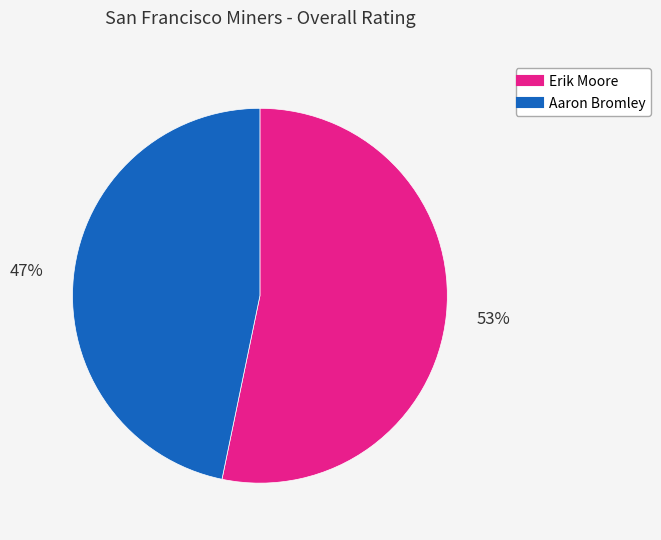

What is the smallest slice in the pie chart?

Aaron Bromley